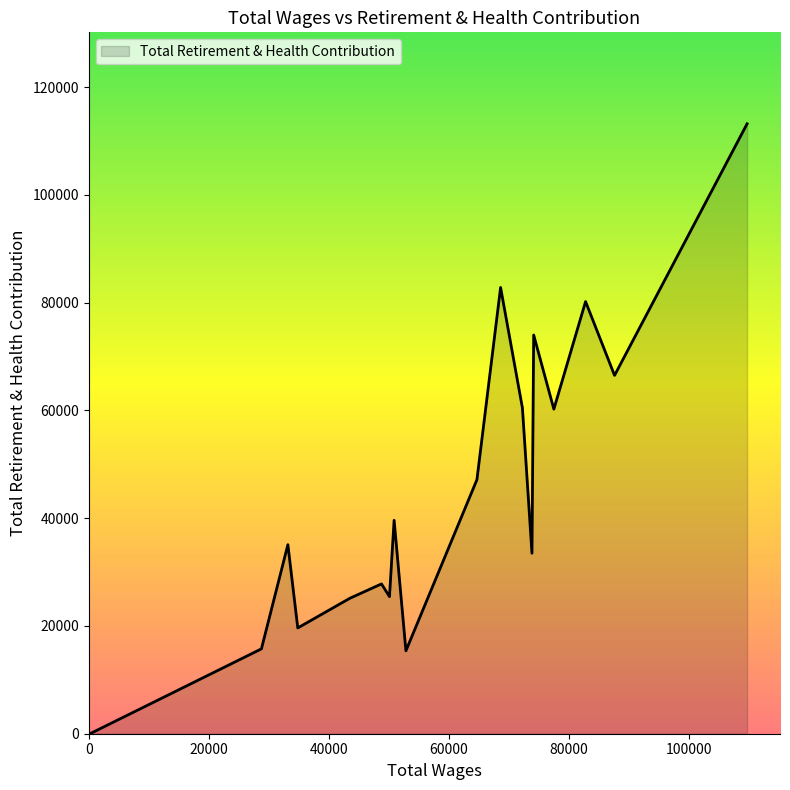

What is the greatest value displayed?

113211